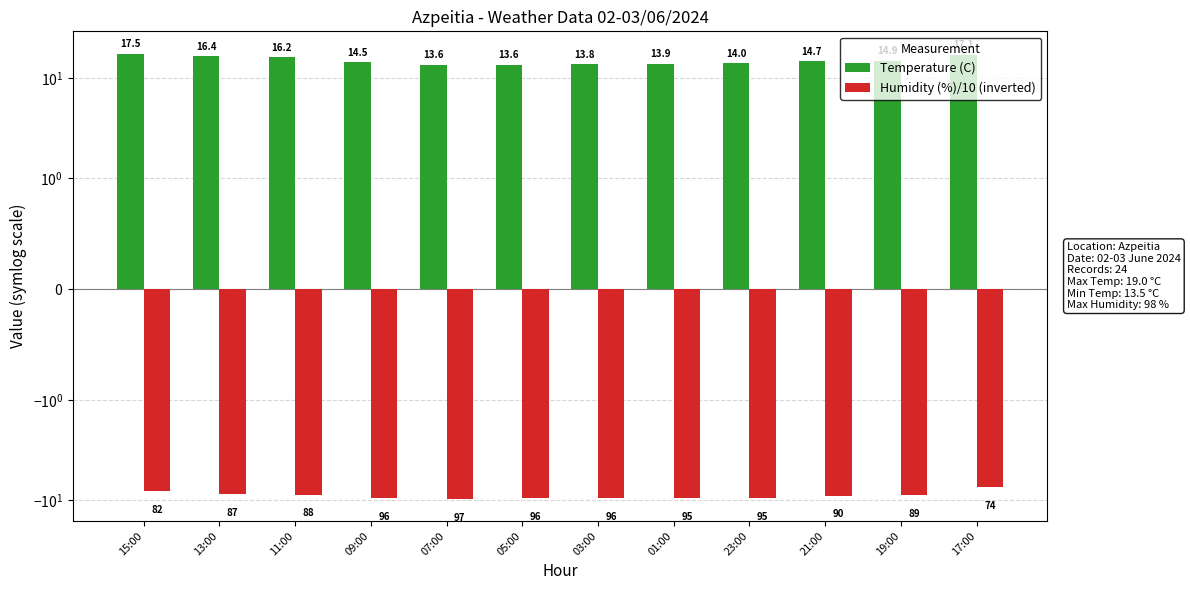

List the series in order of their peak value, highest first.

Temperature (C), Humidity (%)/10 (inverted)